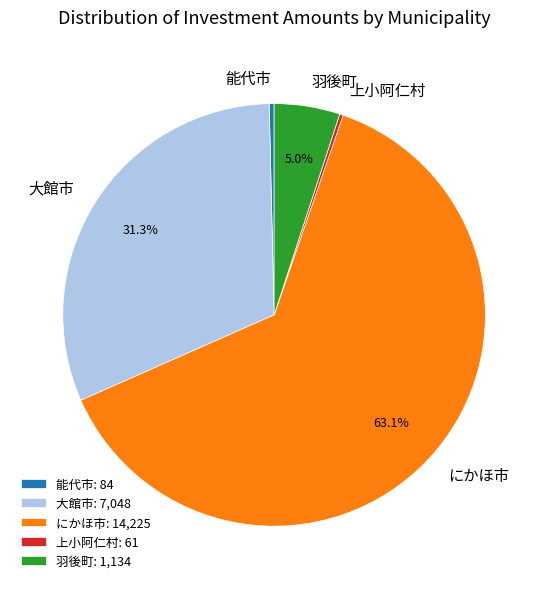

Do 大館市 and にかほ市 together represent more than half of the pie?

Yes